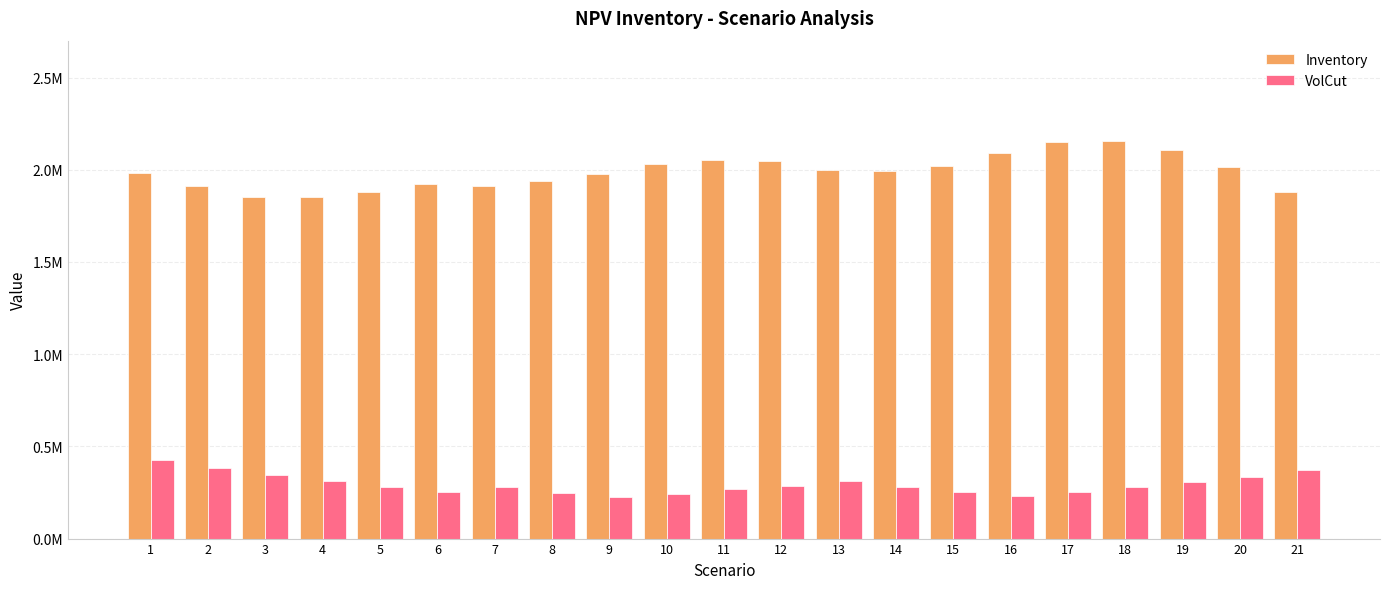

Rank the series at 2 from lowest to highest value.

VolCut, Inventory